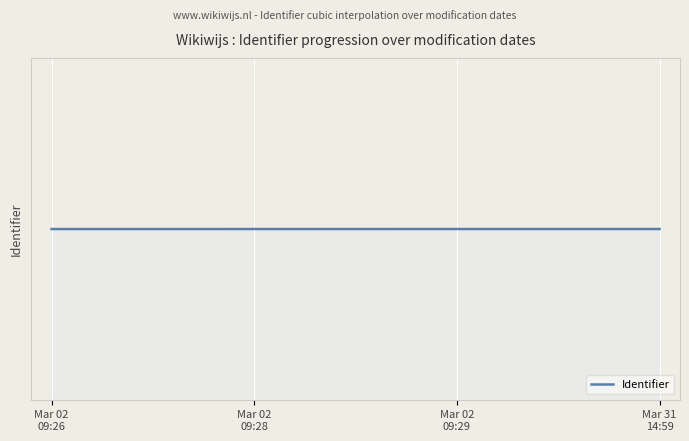

Does the chart display data point markers on the line(s)?

No